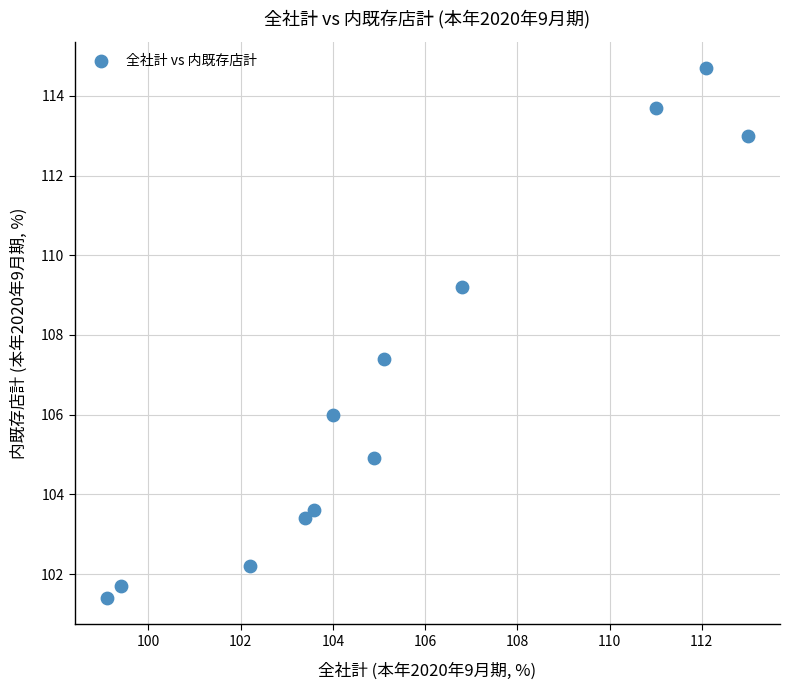

What is the average Y value?

106.8